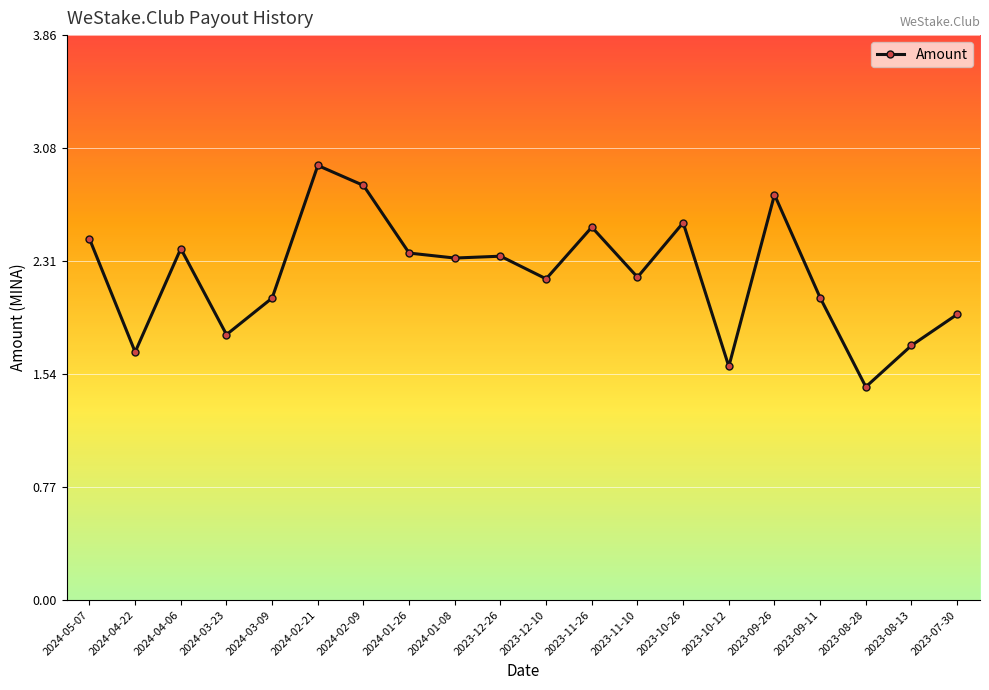

What is the maximum value shown in the chart?

3.0